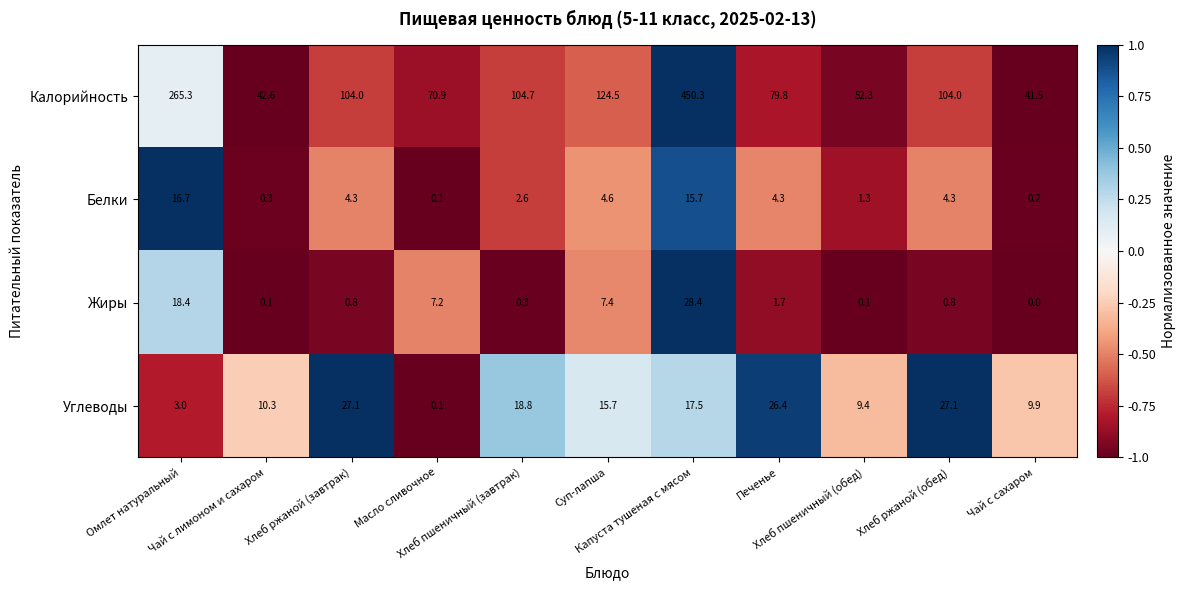

What is the maximum value for Жиры?

28.4